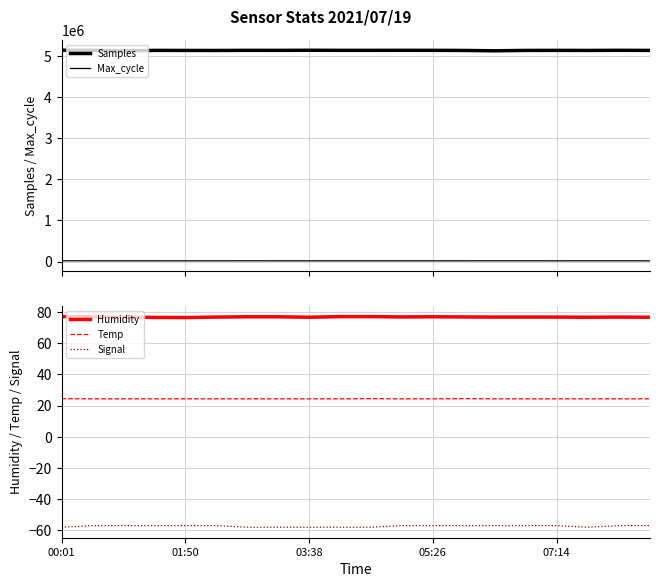

Which series has the widest spread of values?

Samples